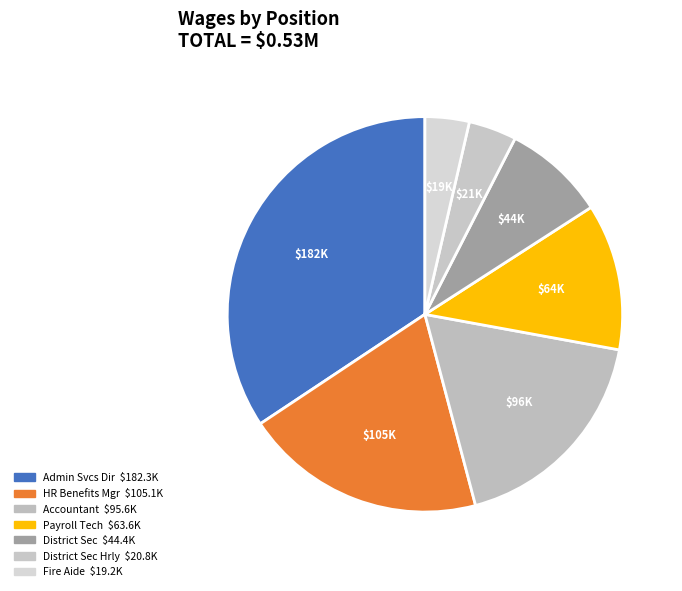

Rank the categories by value from highest to lowest.

Administrative Services Director, Human Resource Benefits Manager, Accountant, Payroll Technician, District Secretary, District Secretary Hourly, Fire Aide